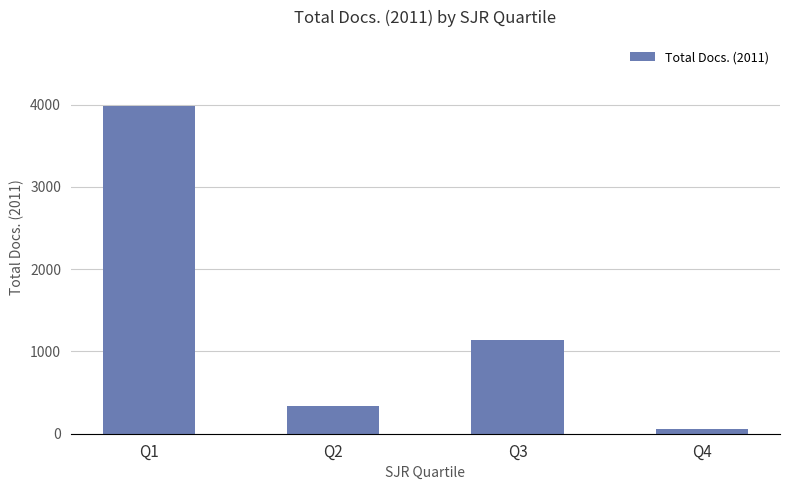

What is the difference between the second highest and second lowest values?

792